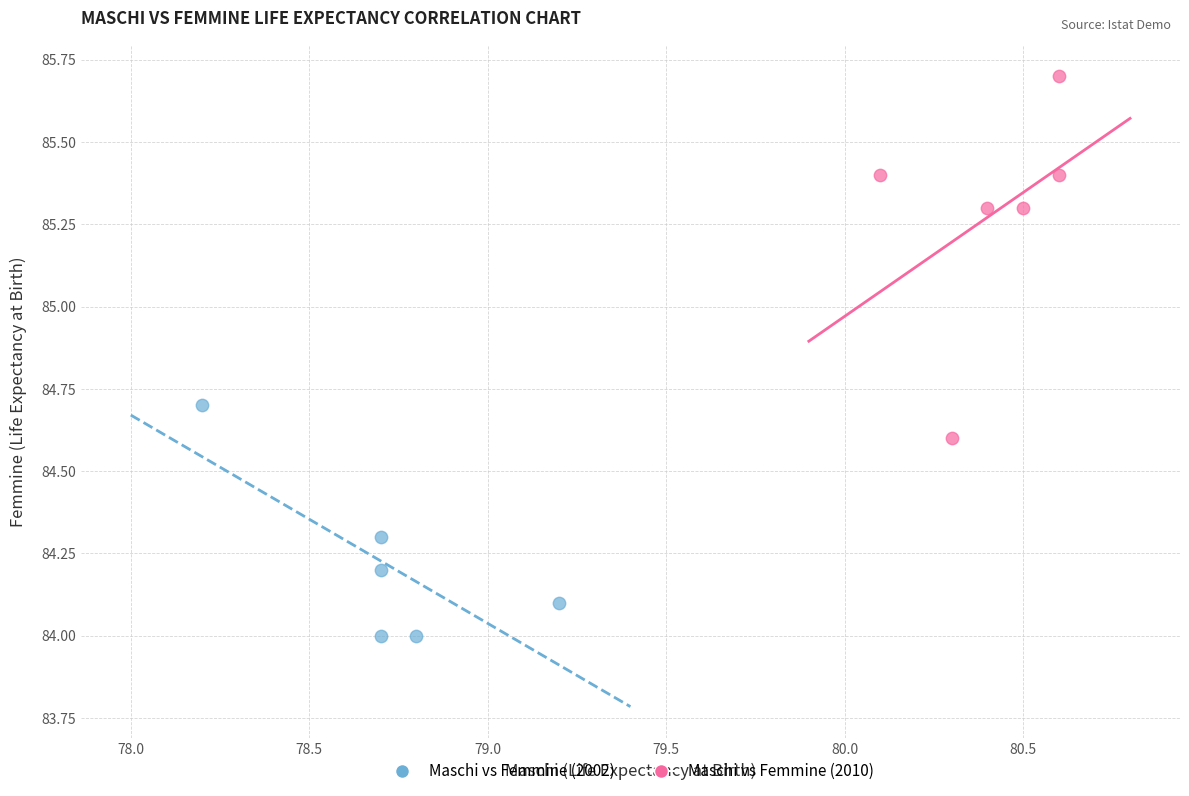

Which series reaches the maximum Y coordinate?

Maschi vs Femmine (2010)